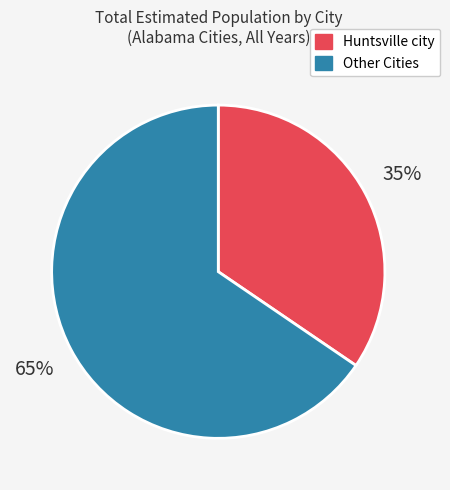

To the nearest percent, what is the average slice percentage?

50%